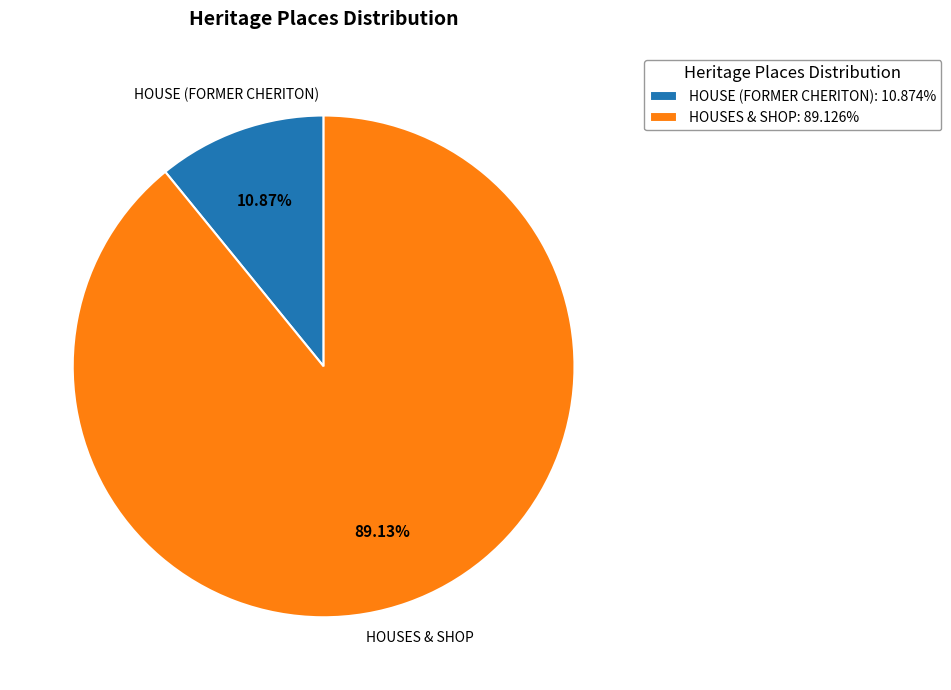

Is there a majority slice in this chart?

Yes